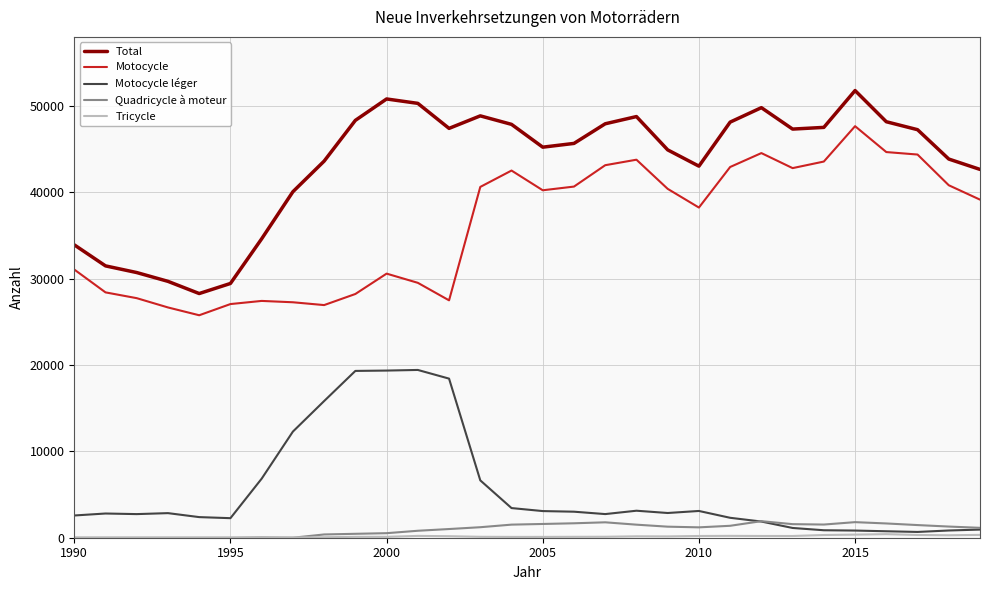

True or false: Quadricycle à moteur and Motocycle intersect in this chart.

False